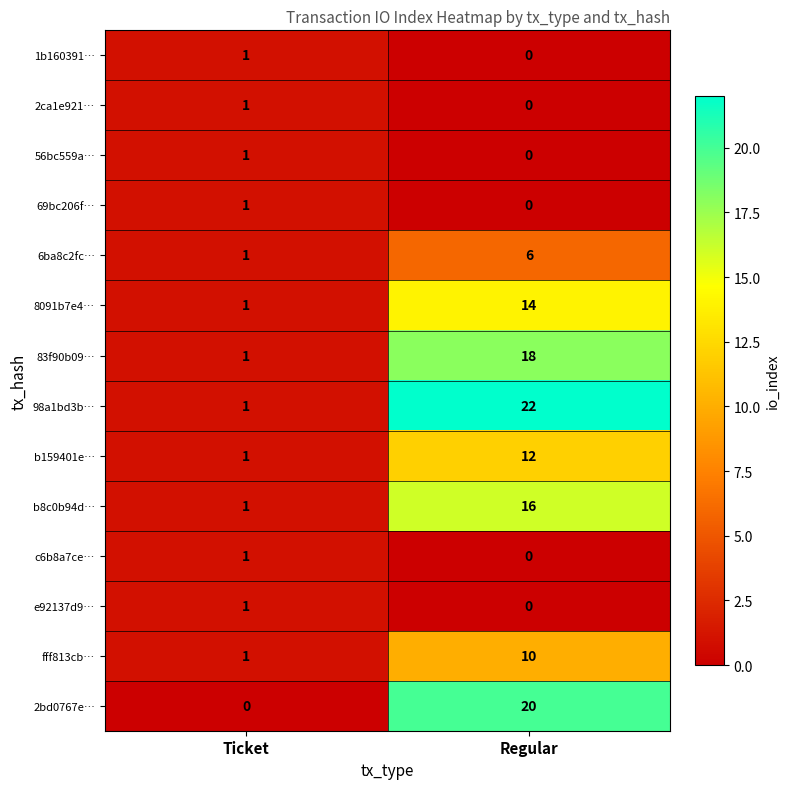

What is the average value of the 6ba8c2fc… series?

4